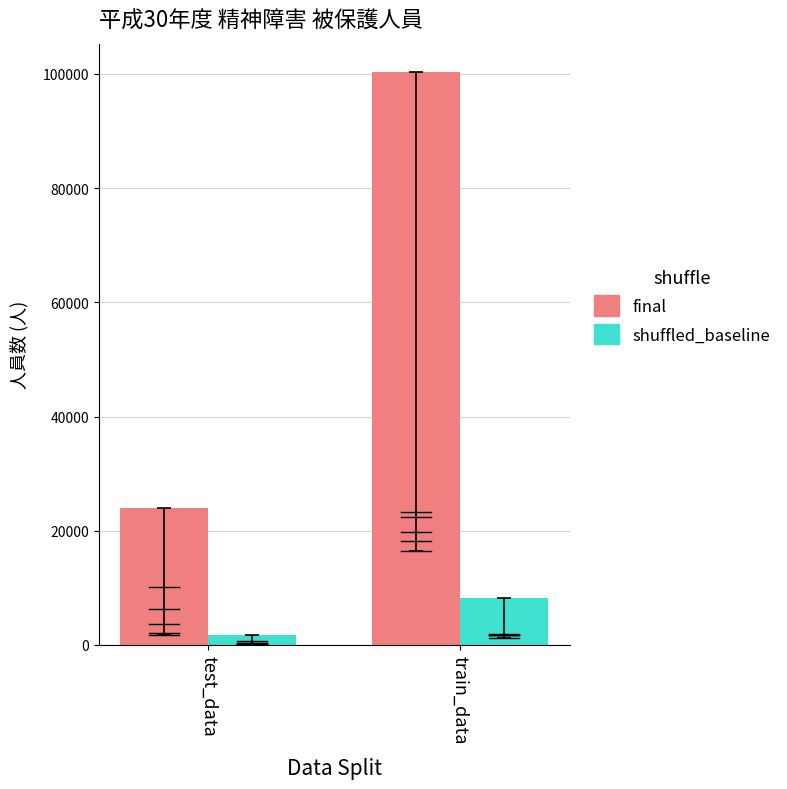

At which label is final closest to 62119?

test_data